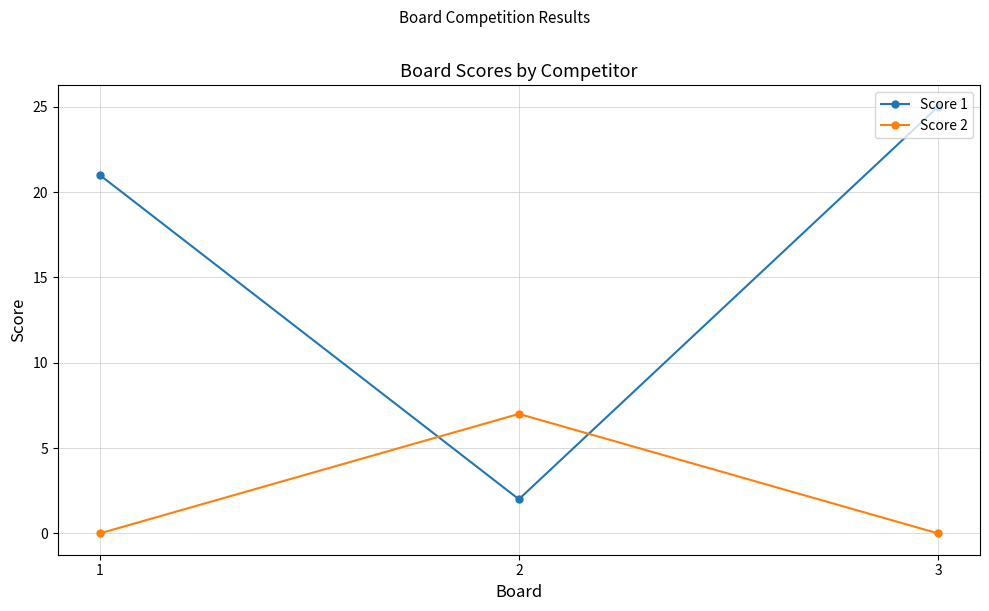

How many lines are shown in the chart?

2